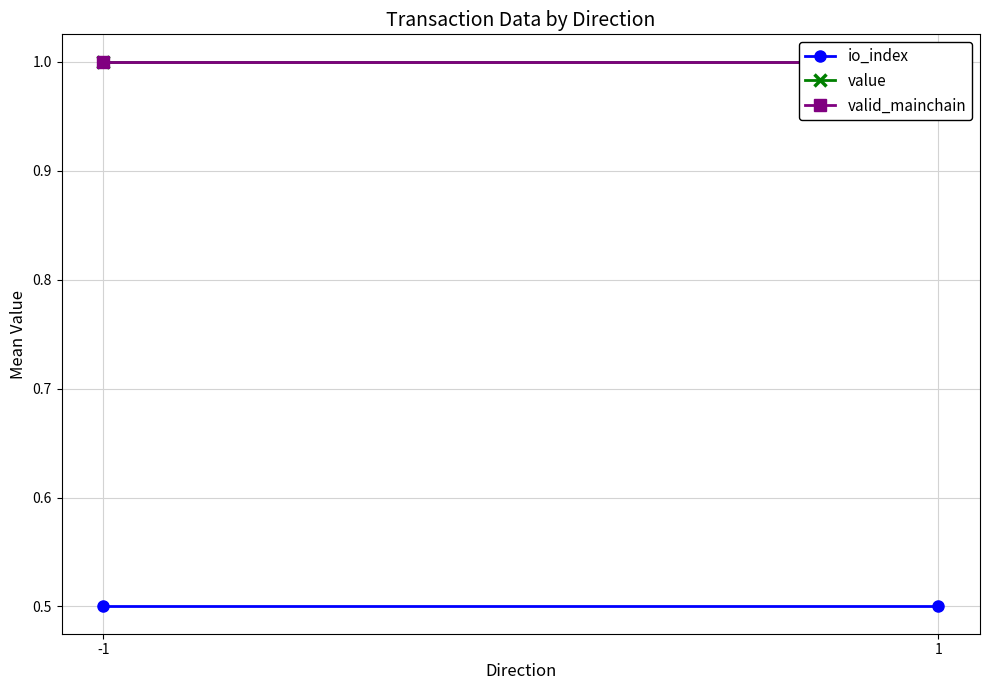

What is the sum of all io_index values?

1.0